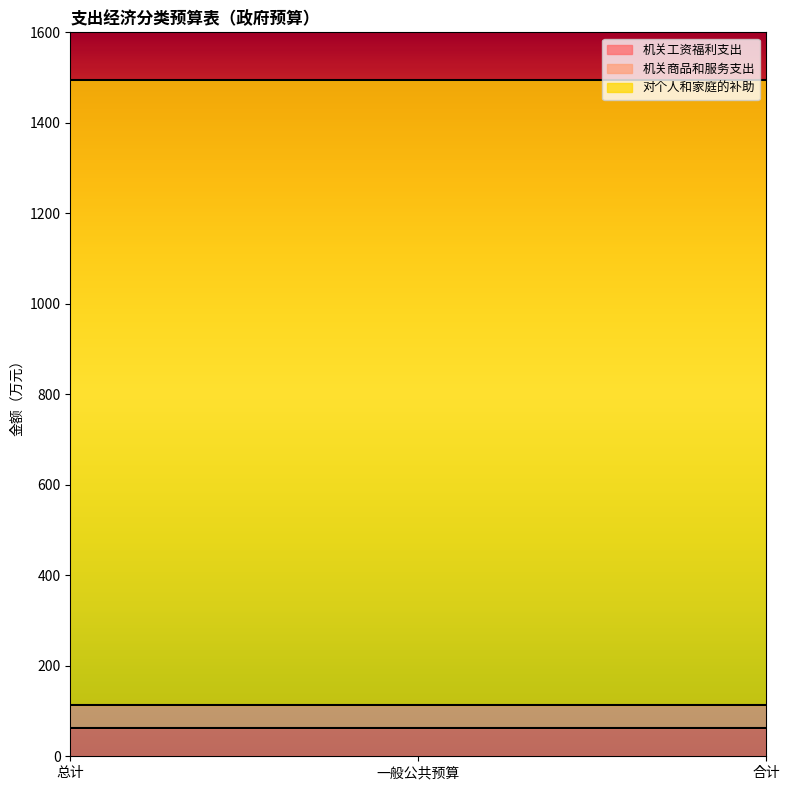

What is the total value across all series at 合计?

1494.3